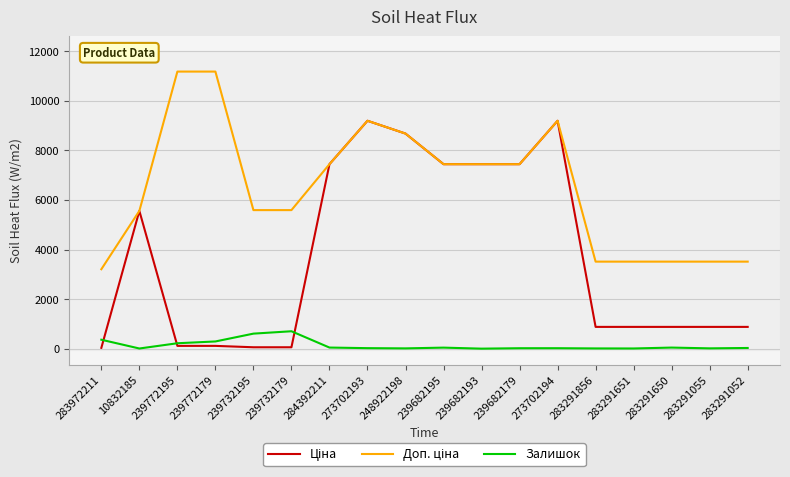

Is it true that Залишок equals 360.0 at 283972211?

True